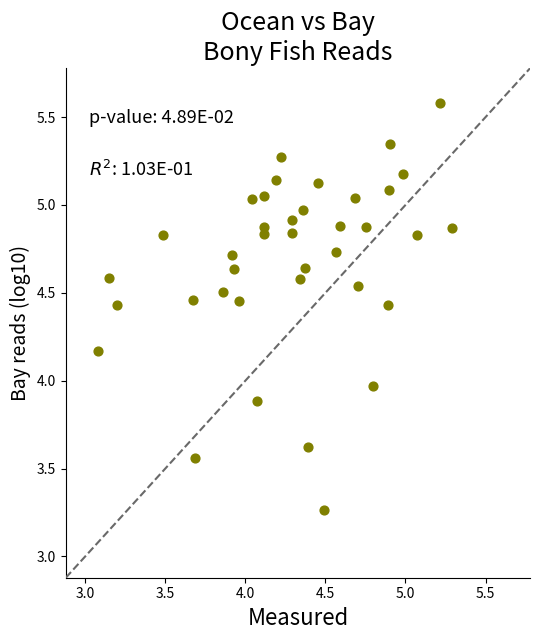

What is the range of X values (max minus min)?

2.2